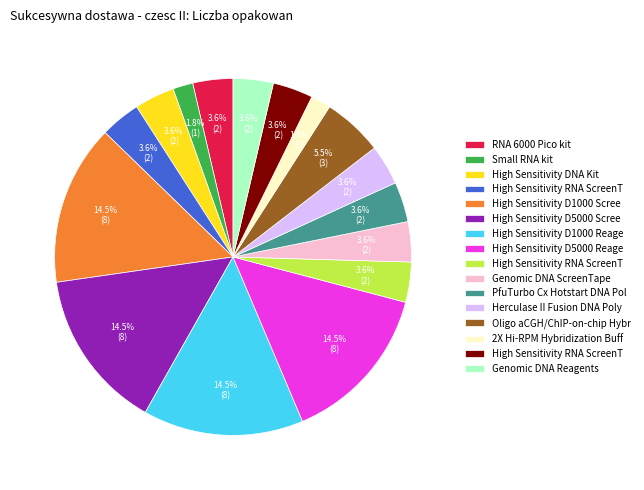

How many segments does this pie chart have?

16